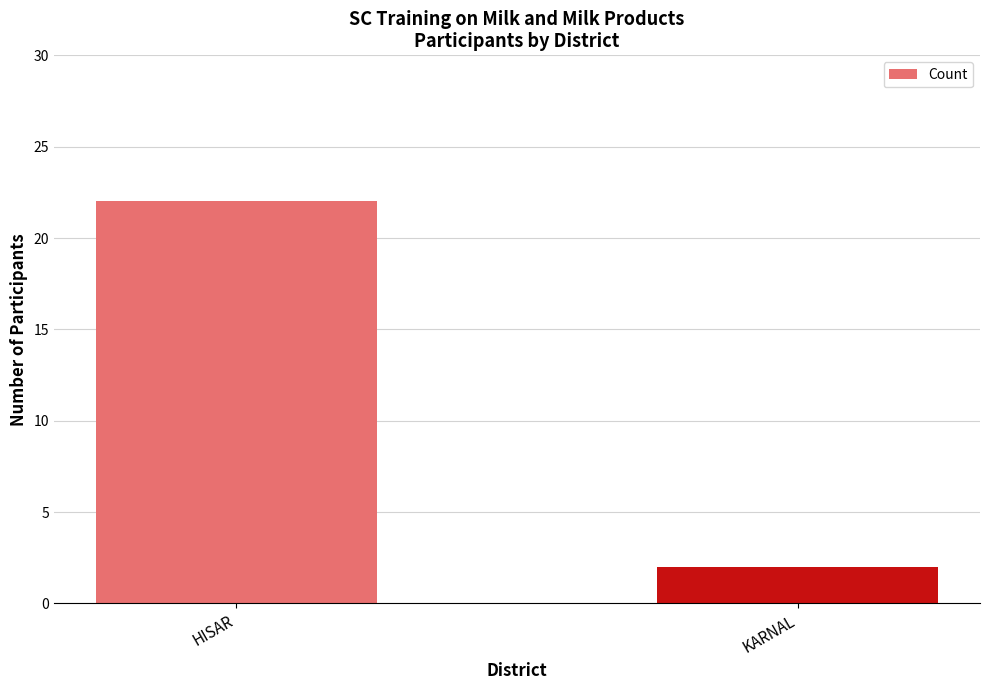

What is the sum of the values at HISAR and KARNAL?

24